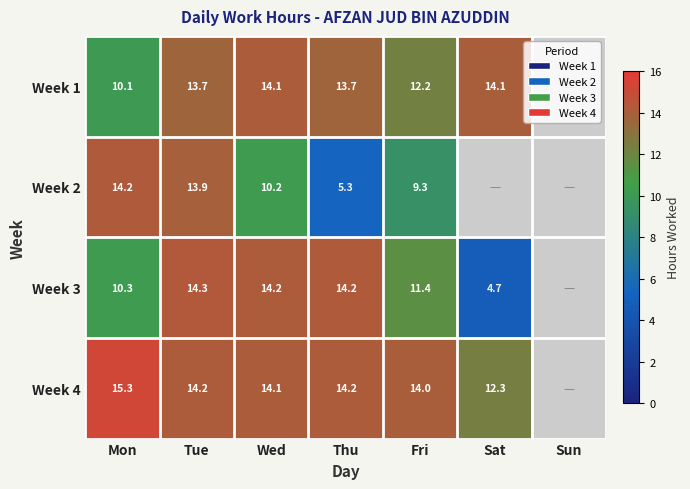

The value of Week 1 at Sat is 14.1. True or false?

True